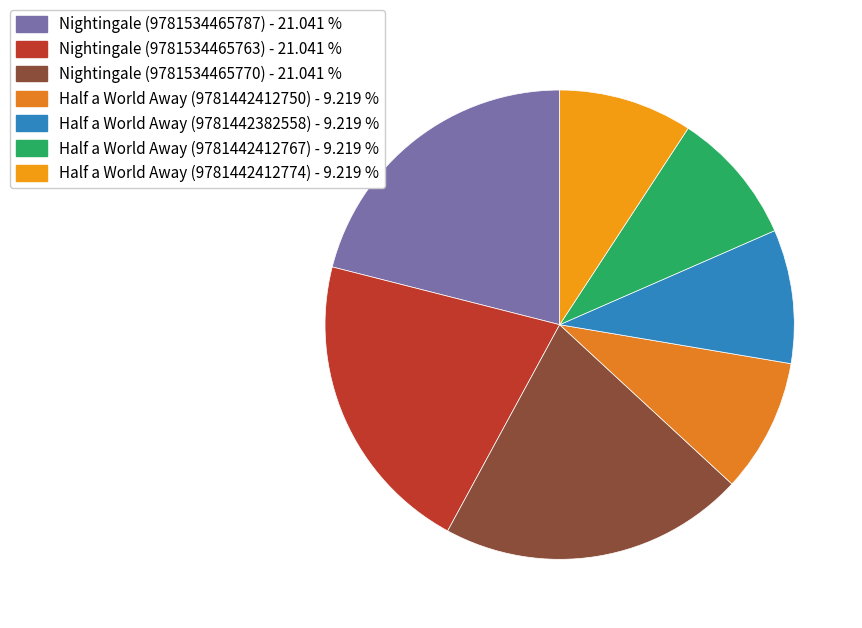

Is it true that Half a World Away (9781442382558) is 19% of the pie?

False